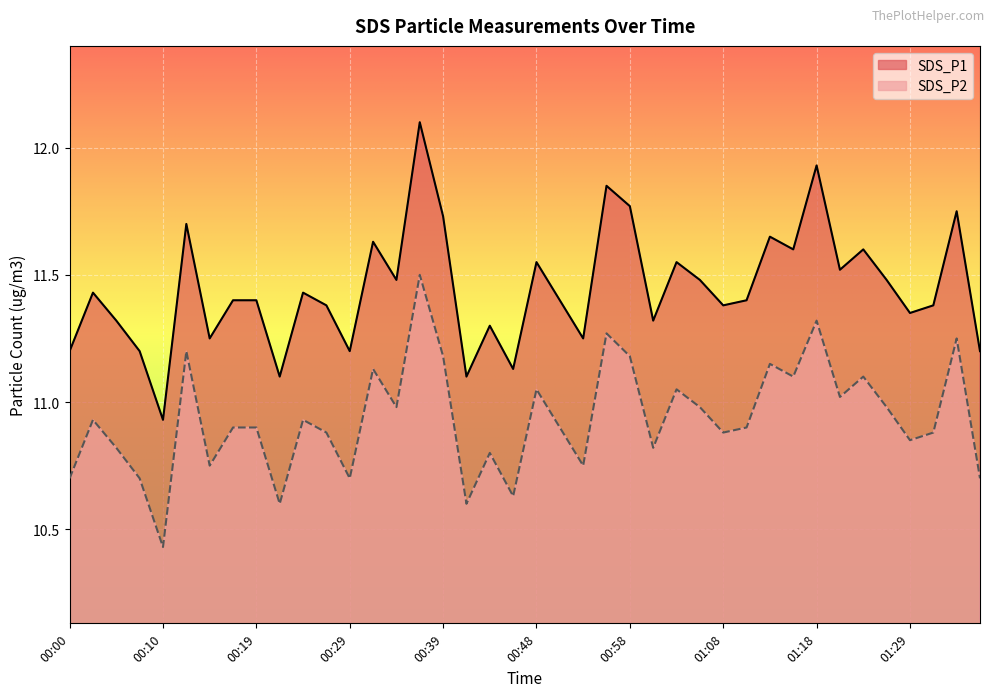

In SDS_P2, how many points are lower than both neighbors (excluding endpoints)?

13